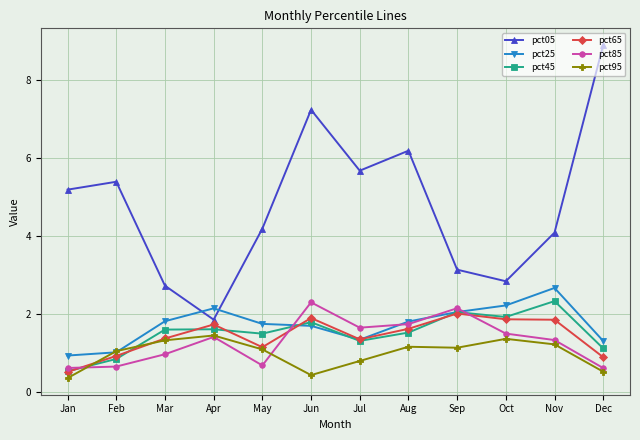

What is the value of the pct85 point at the 9th from the left?

2.2